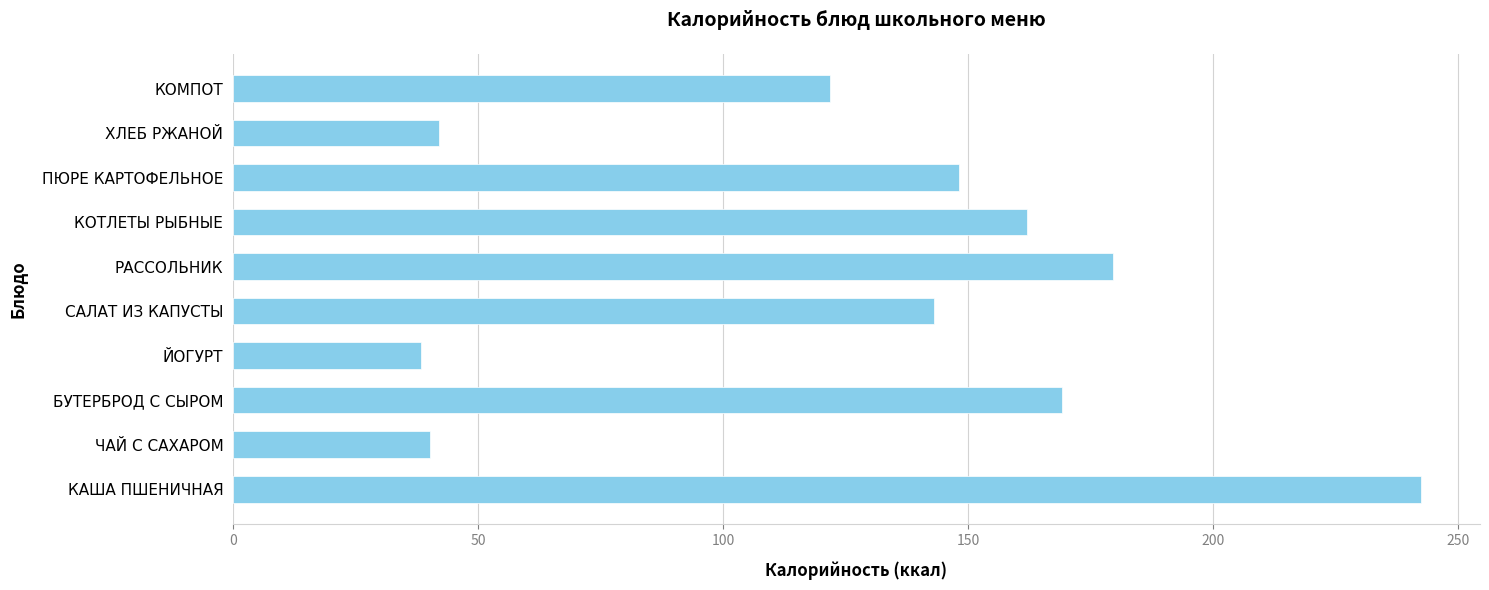

Is it true that the value at ЙОГУРТ is 59.9?

False